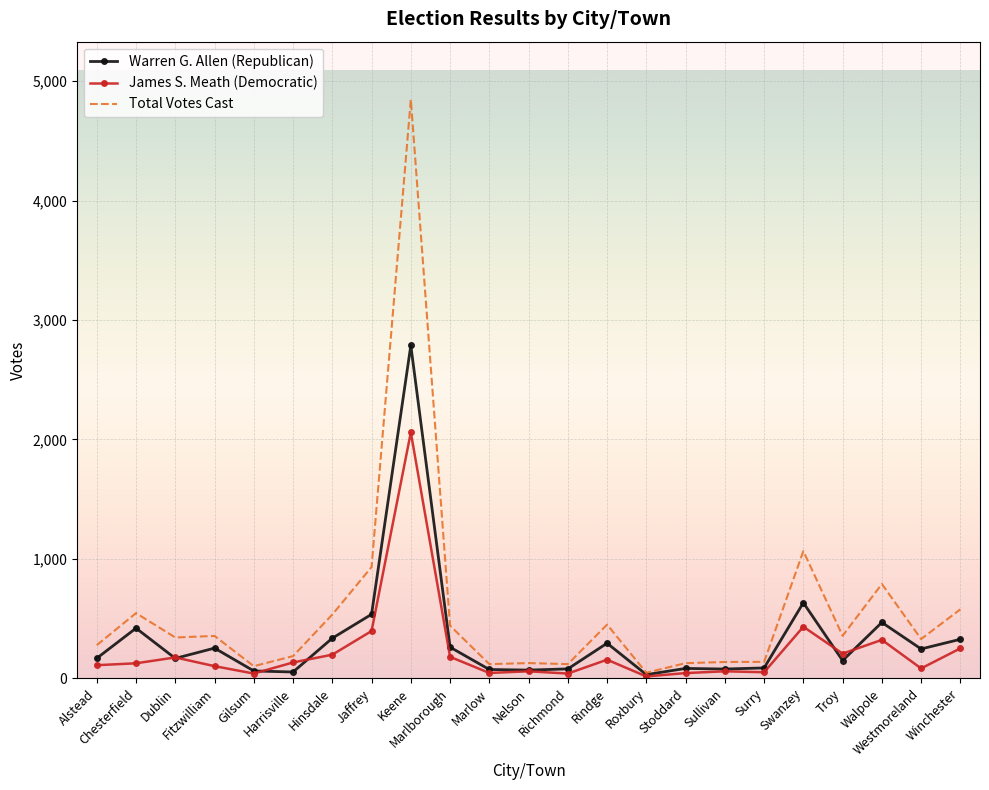

List the series in order of their peak value, lowest first.

James S. Meath (Democratic), Warren G. Allen (Republican), Total Votes Cast